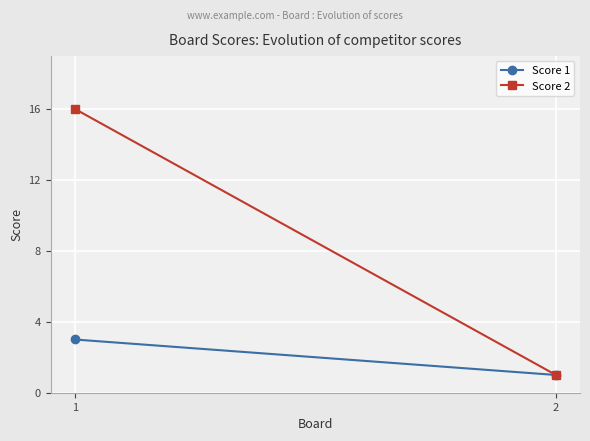

Which has a higher value, 1 or 2?

1